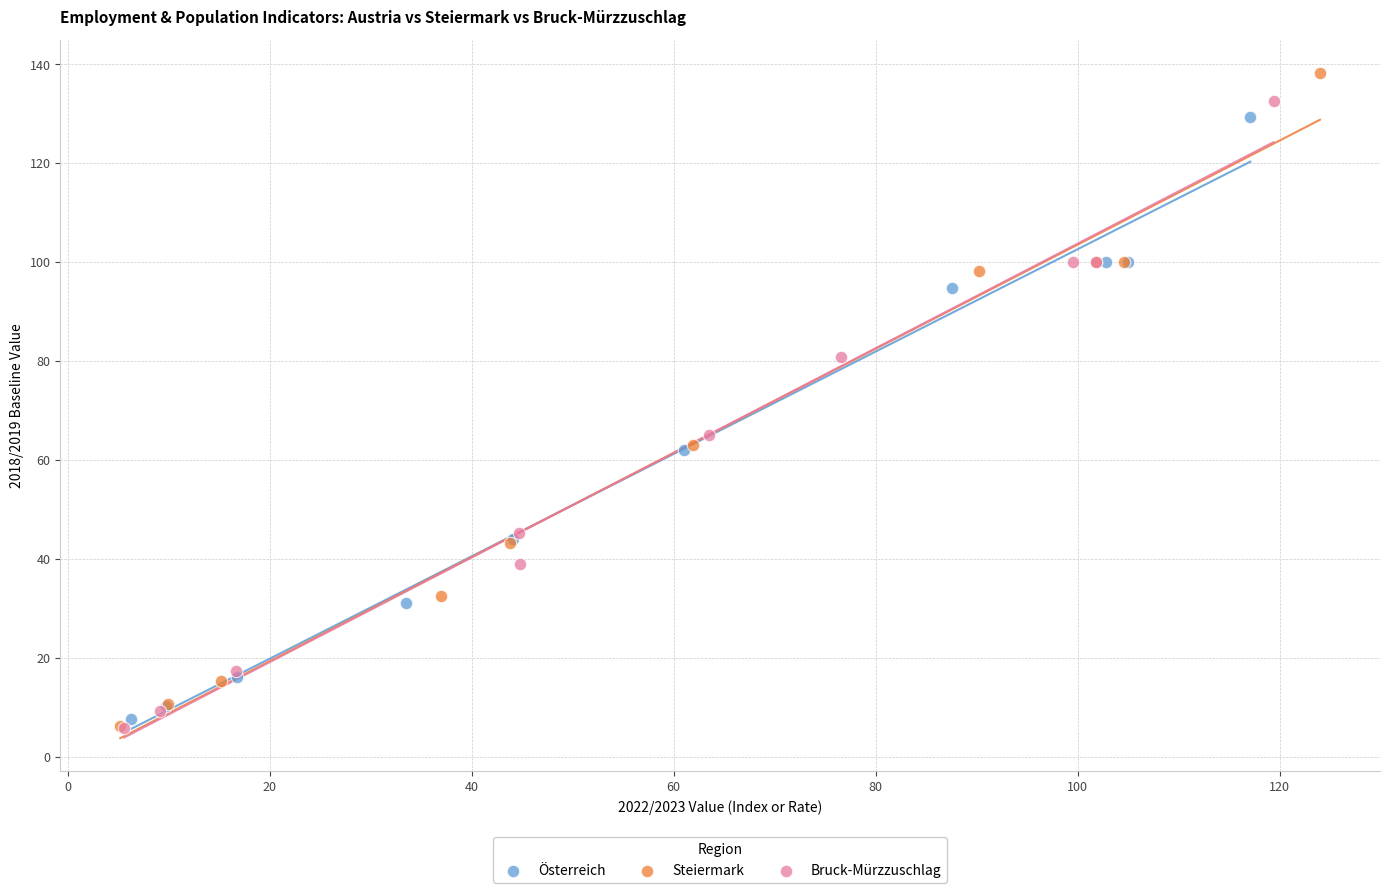

Which series has the largest Y range (max minus min)?

Steiermark